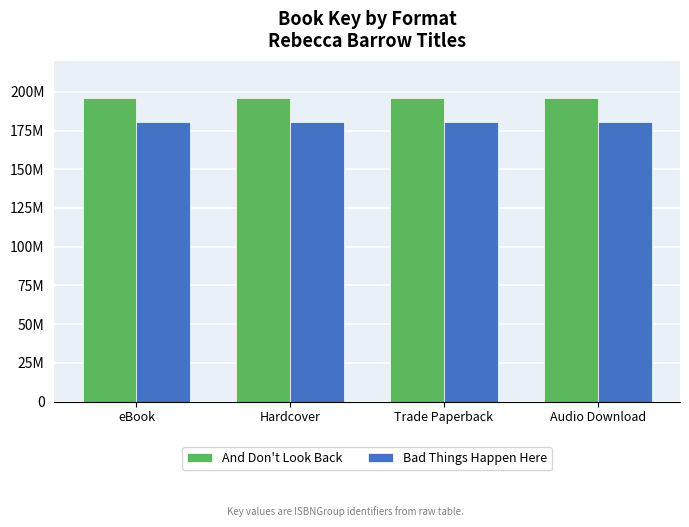

What is the maximum value shown in the chart?

195926767